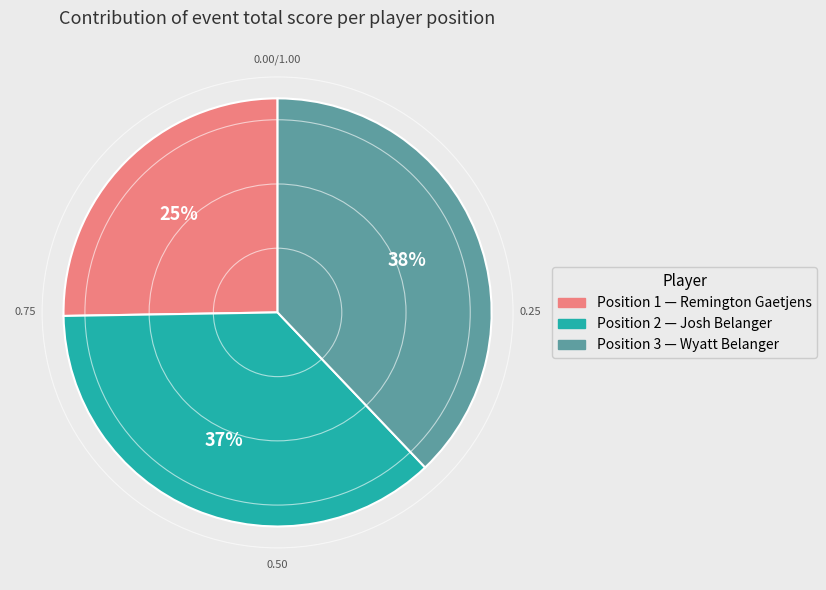

Does any single category account for the majority?

No